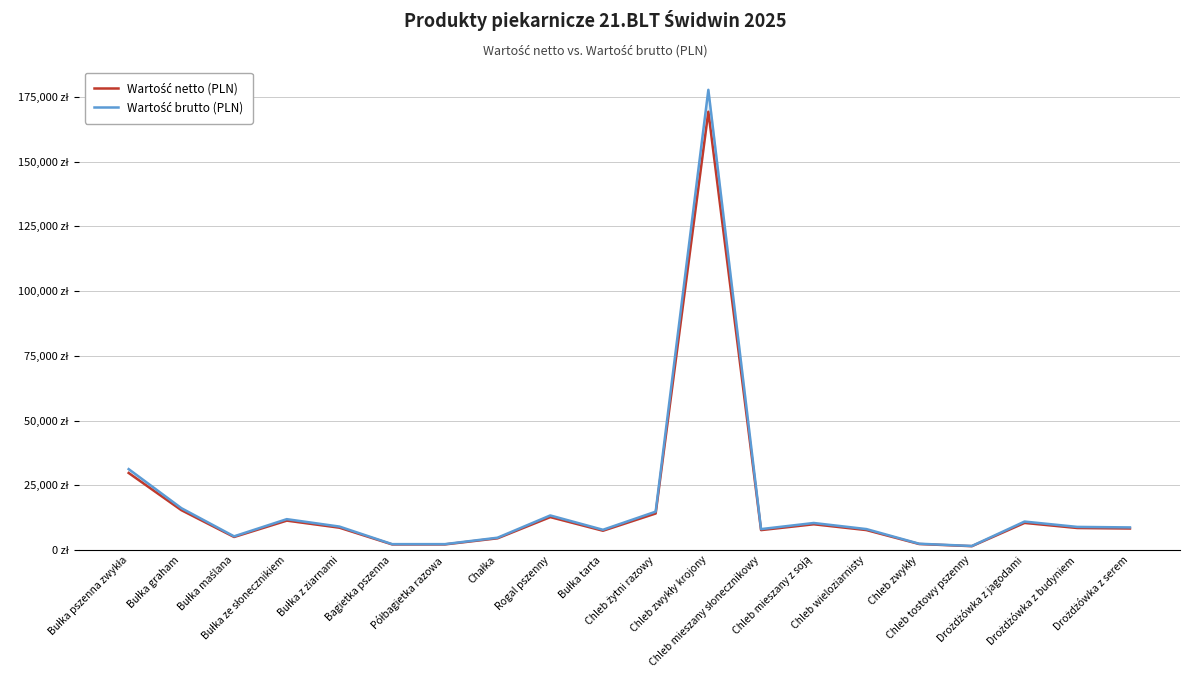

What is the difference between the Wartość brutto (PLN) values at Drożdżówka z jagodami and Chleb zwykły krojony?

166773.6